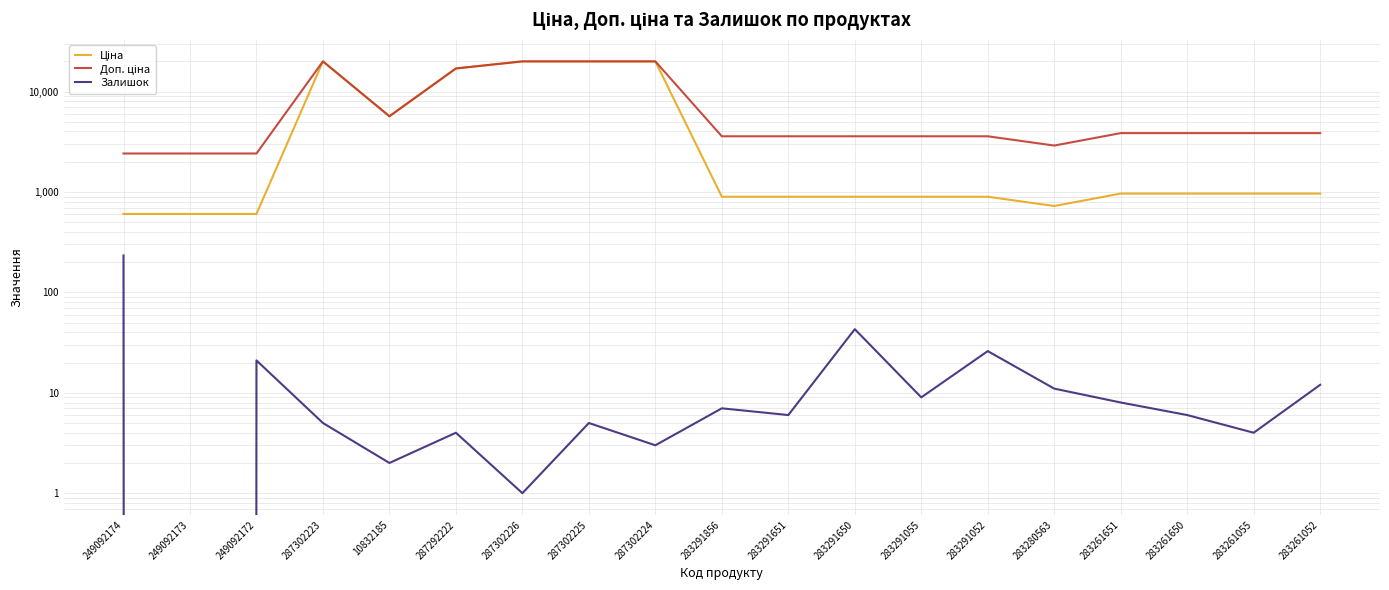

Reading left to right, what are all the values shown in this chart?

Ціна: 603.7	603.7	603.7	19964.2	5673.8	16976.3	19964.2	19964.2	19964.2	895.9	895.9	895.9	895.9	895.9	724.5	963.5	963.5	963.5	963.5
Доп. ціна: 2414.8	2414.8	2414.8	19964.2	5673.8	16976.3	19964.2	19964.2	19964.2	3583.6	3583.6	3583.6	3583.6	3583.6	2897.8	3854.0	3854.0	3854.0	3854.0
Залишок: 233.0	0.0	21.0	5.0	2.0	4.0	1.0	5.0	3.0	7.0	6.0	43.0	9.0	26.0	11.0	8.0	6.0	4.0	12.0